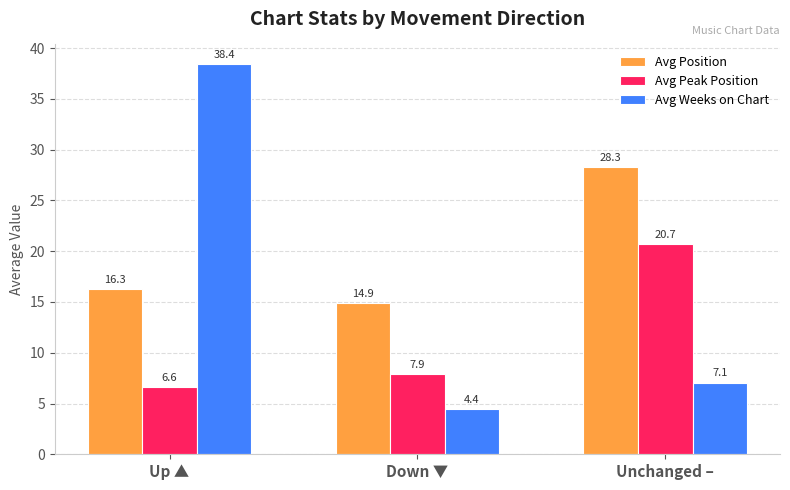

At which label does Avg Peak Position reach its peak?

Unchanged –